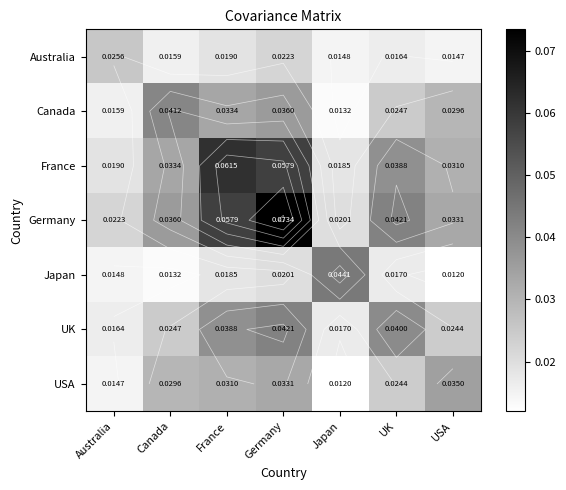

Which series has the widest spread of values?

Germany